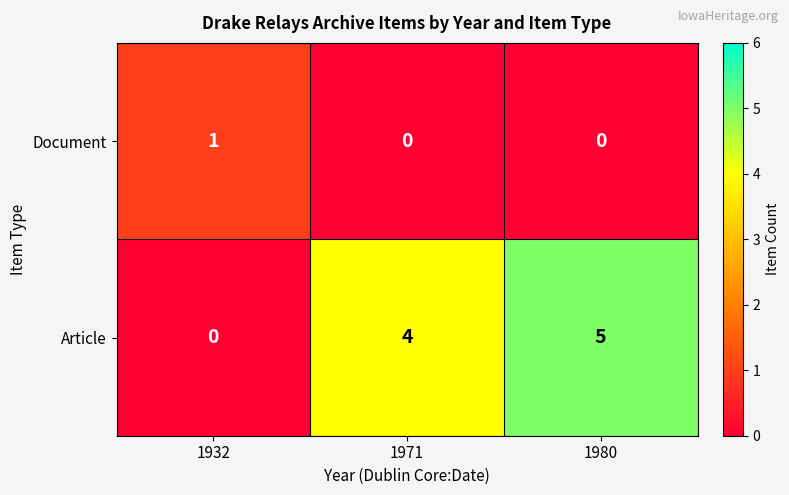

Is the value of Article at 1980 greater than the value of Document at 1971?

Yes